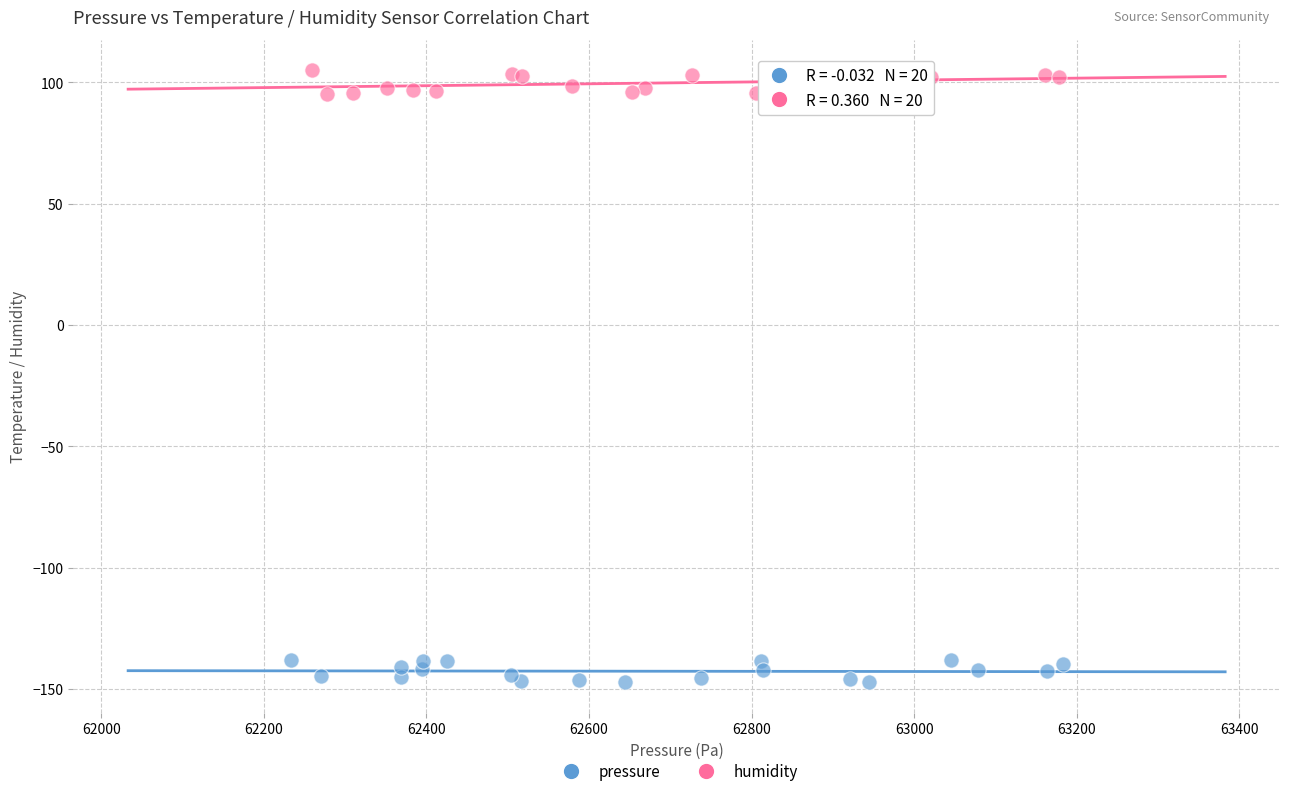

Which series contains the lowest Y value?

pressure